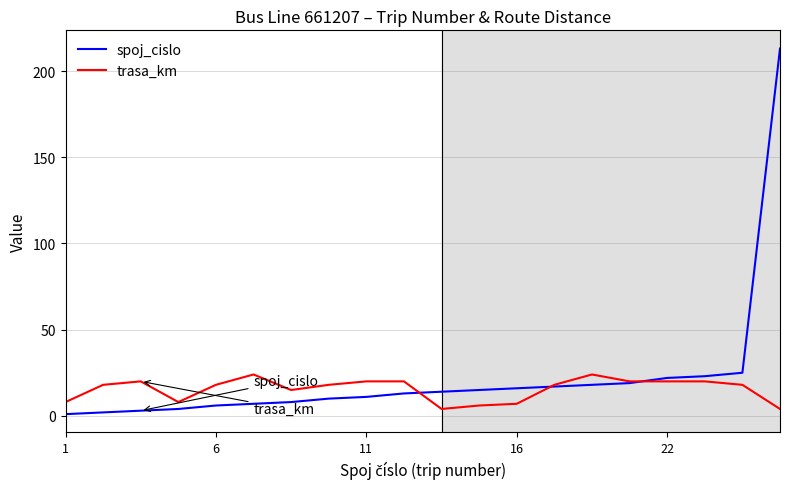

List the series in order of their peak value, lowest first.

trasa_km, spoj_cislo